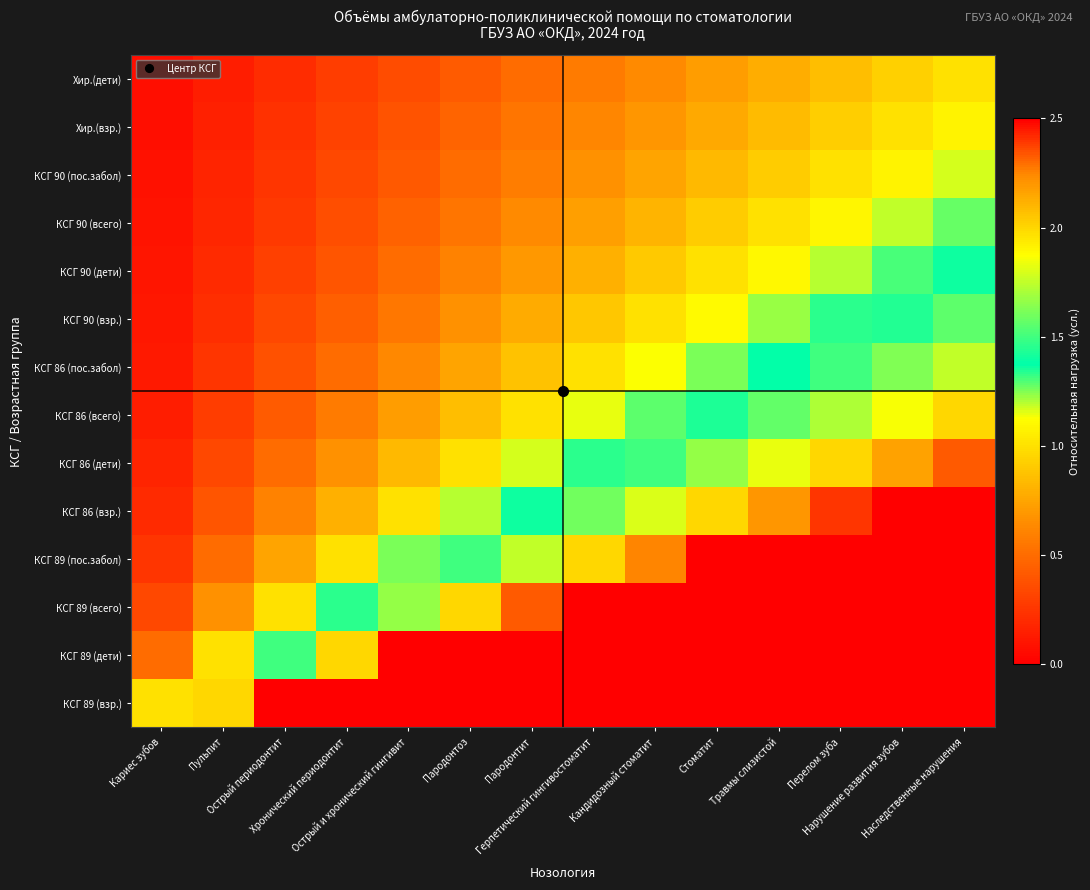

How many distinct data groups are displayed?

14